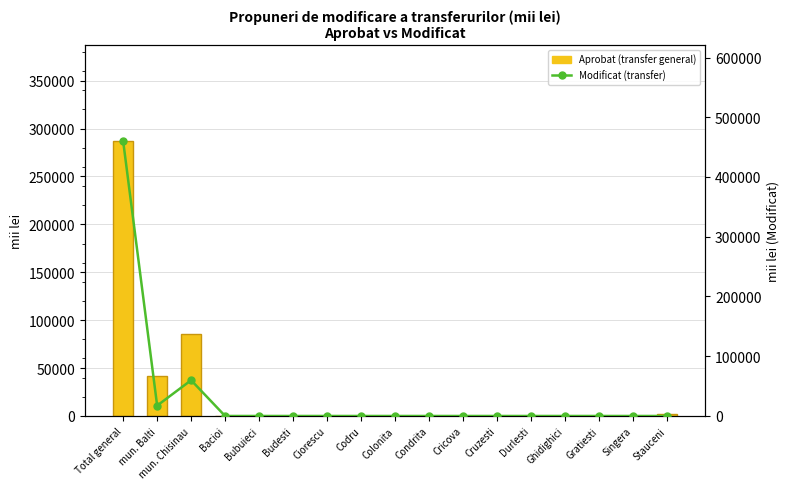

True or false: Modificat (transfer) has a value of 0.0 at Gratiesti.

True